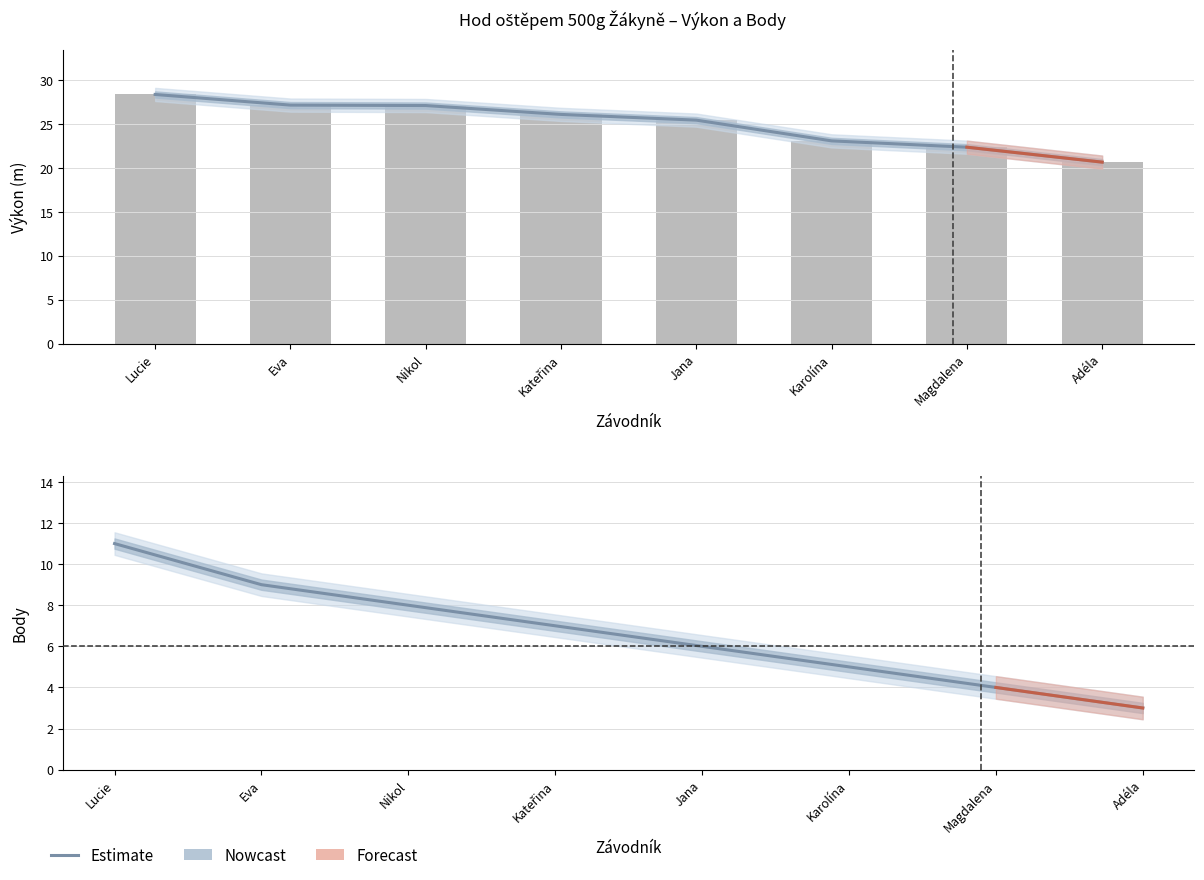

The value of Body (Estimate) at Karolína is 1.3. True or false?

False